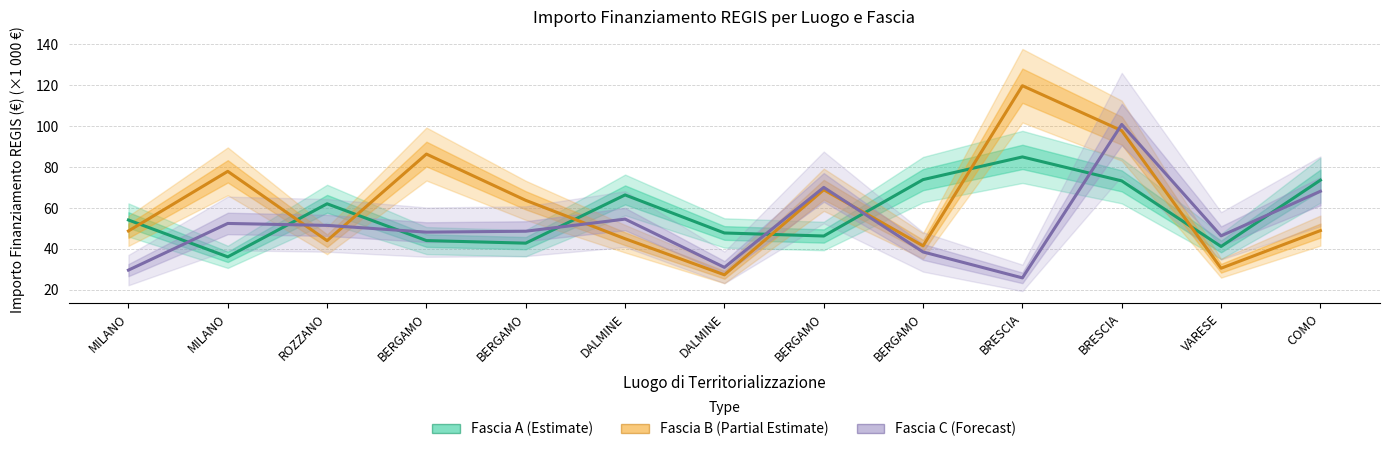

Rank the series by their maximum value, from highest to lowest.

Fascia B (Partial Estimate), Fascia C (Forecast), Fascia A (Estimate)